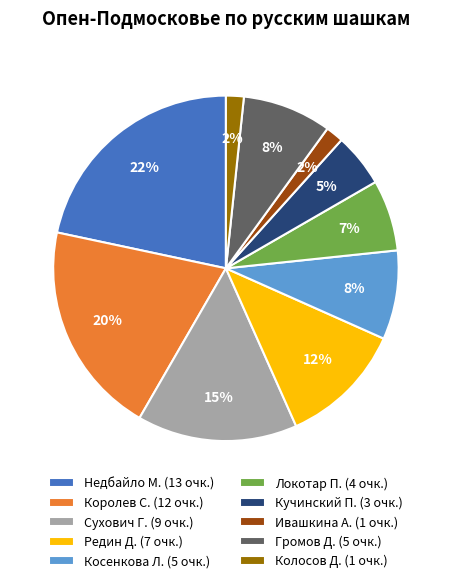

The Локотар П. slice represents 17% of the pie. True or false?

False